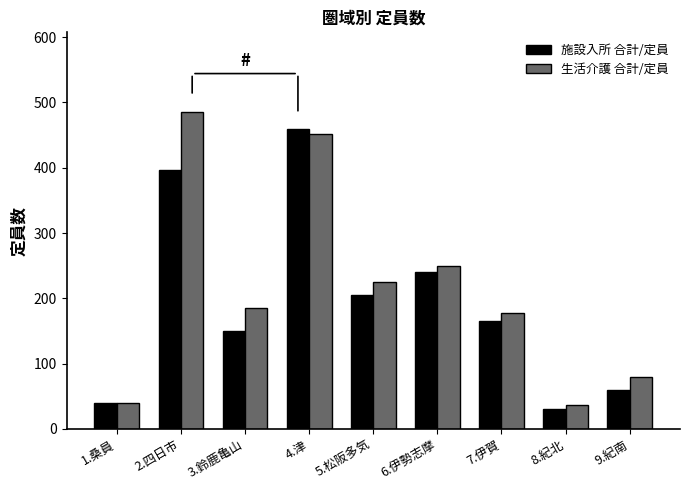

Where is 施設入所 合計/定員 nearest to the value 245?

6.伊勢志摩